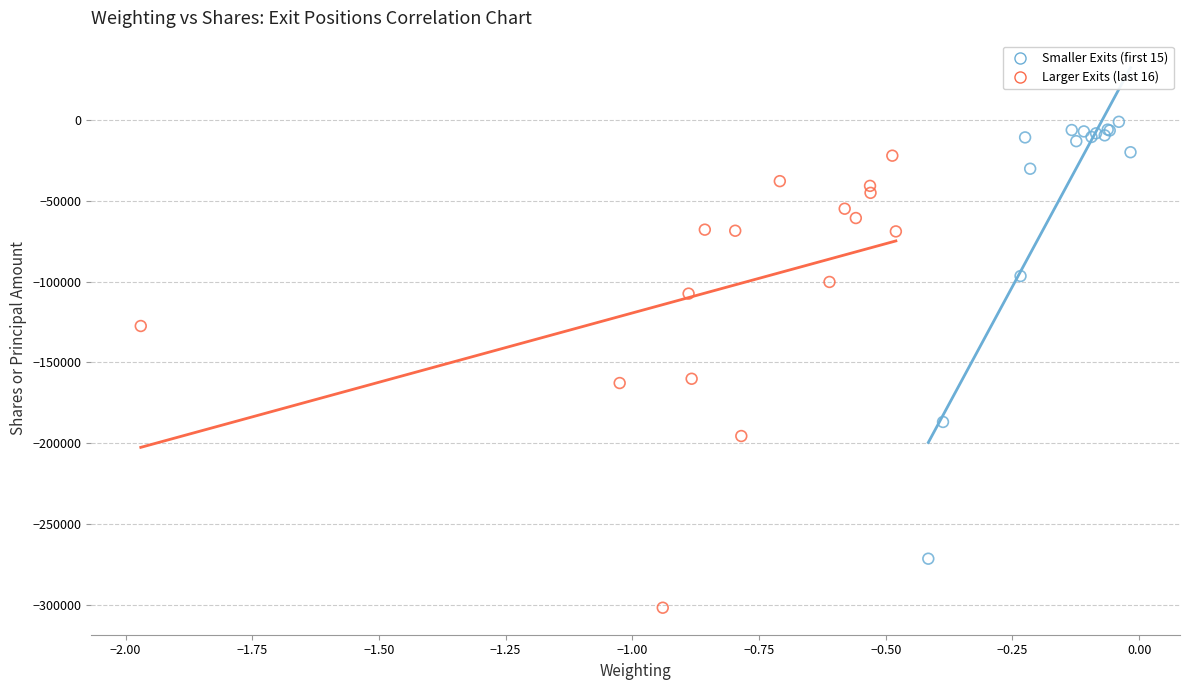

Which series reaches the maximum Y coordinate?

Smaller Exits (first 15)